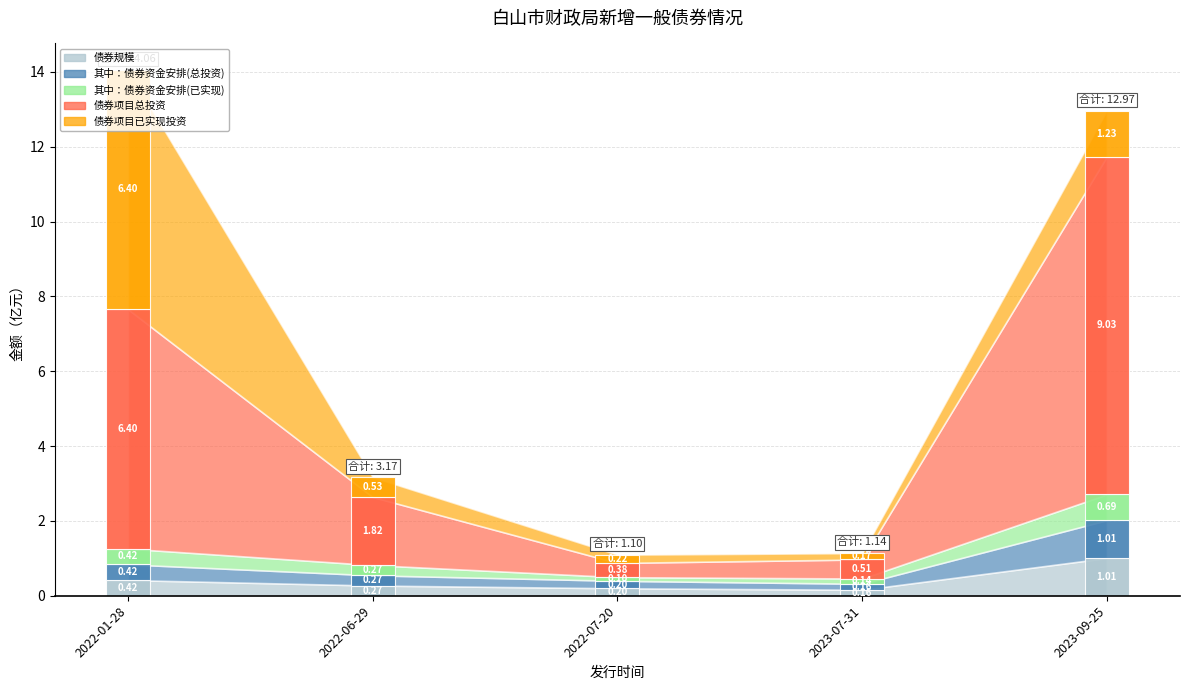

Which label corresponds to the largest value in the chart?

2023-09-25